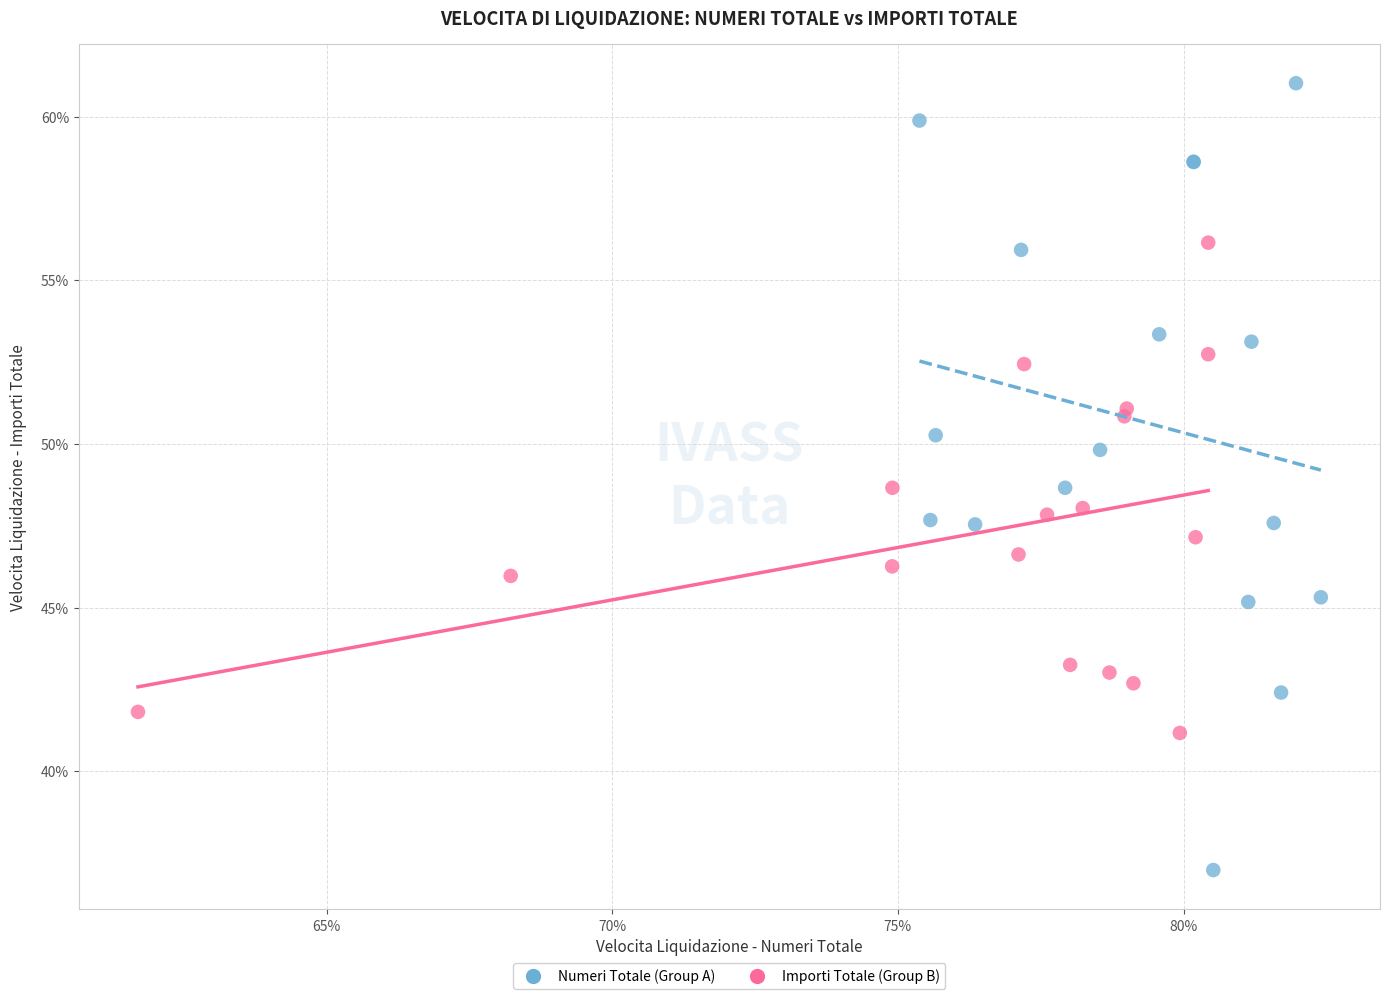

Which series contains the lowest Y value?

Numeri Totale (Group A)